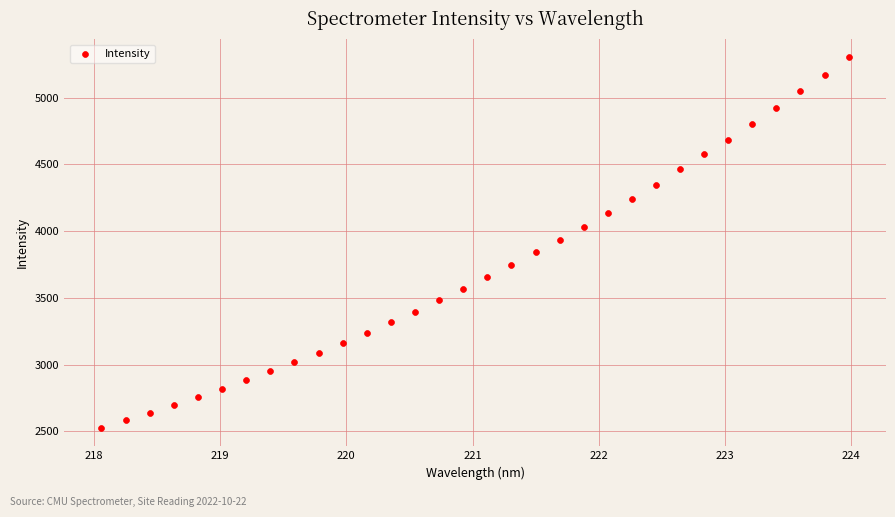

What is the range of Y values (max minus min)?

2774.9